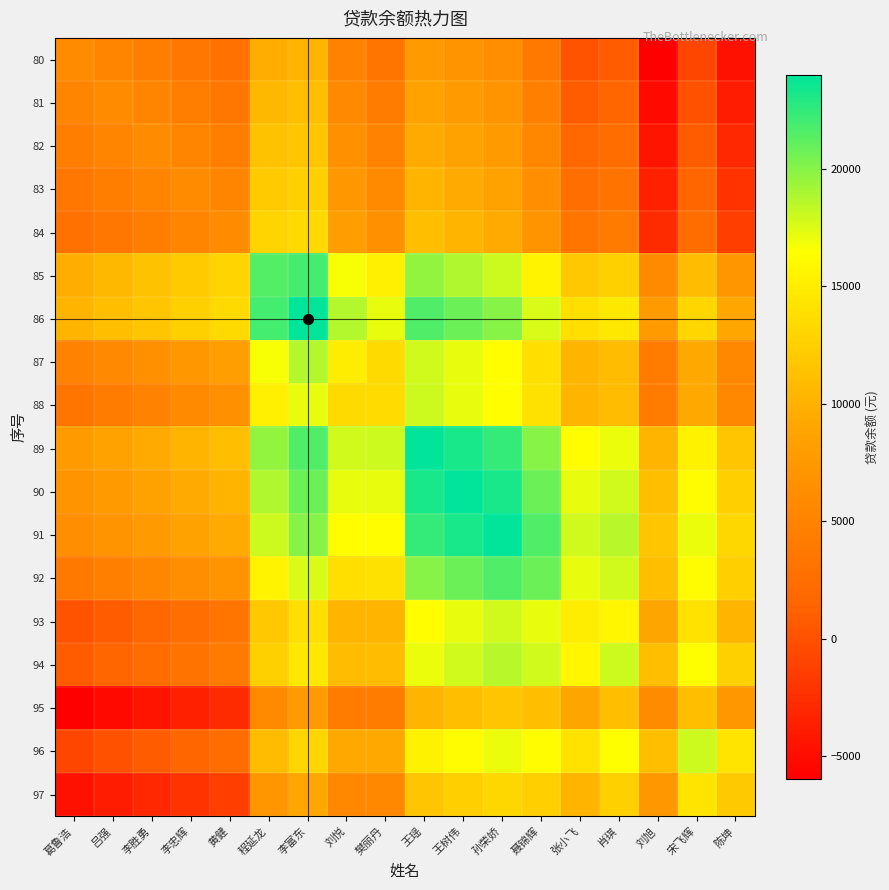

At which category does the chart reach its peak across all series?

李富东